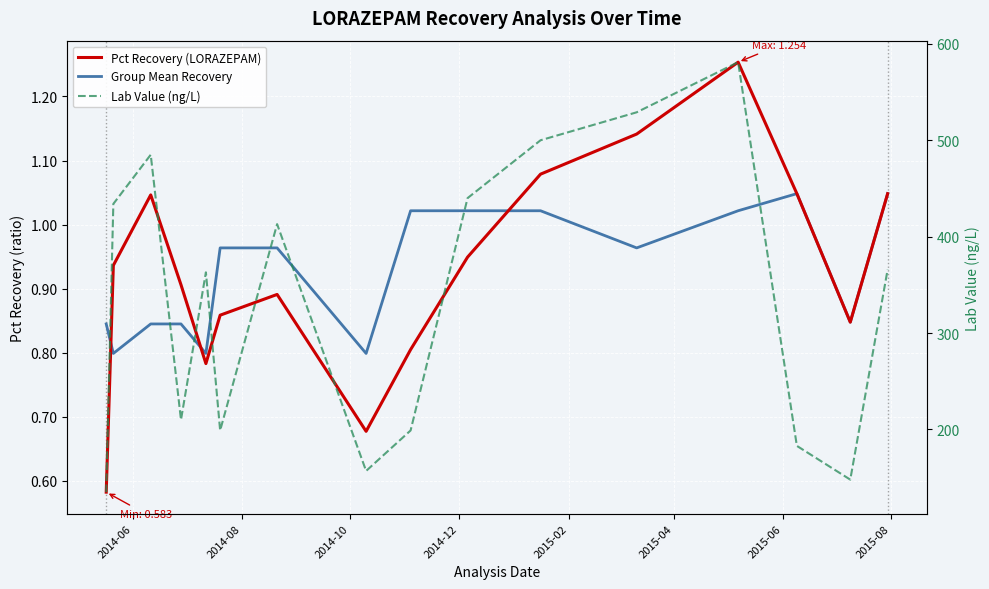

How many categories are shown in the chart?

16